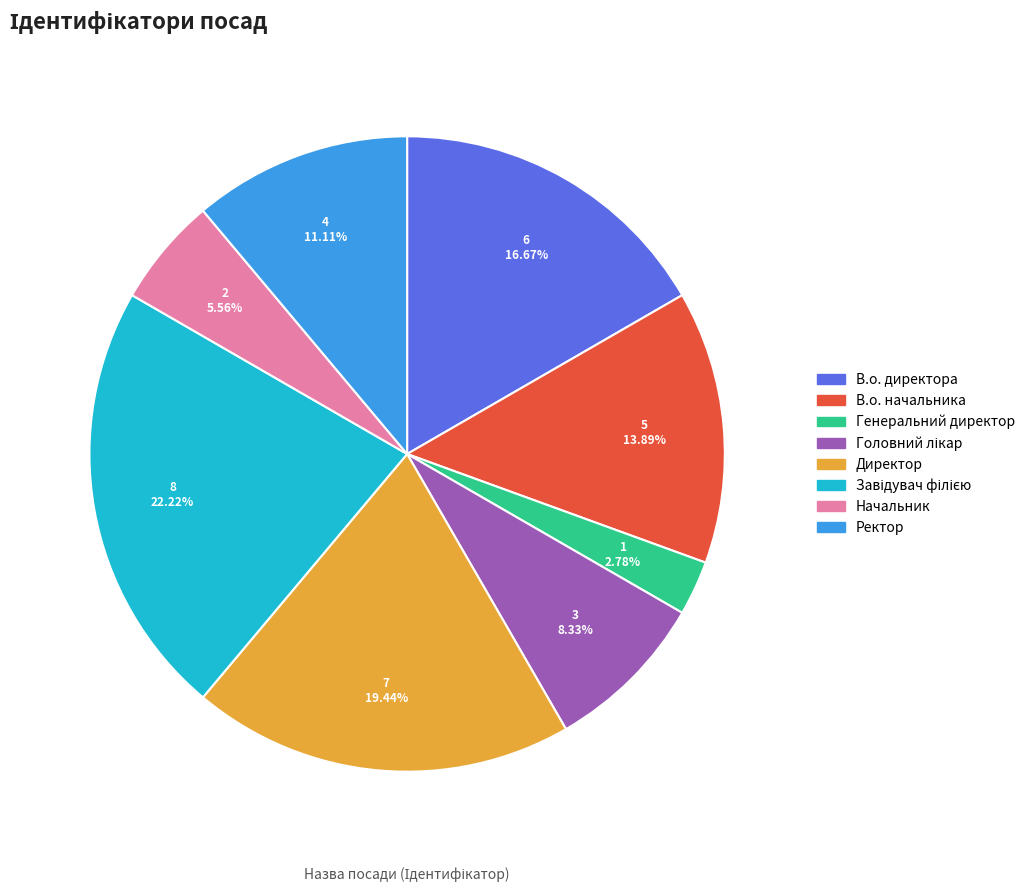

To the nearest percent, what is the average slice percentage?

12%